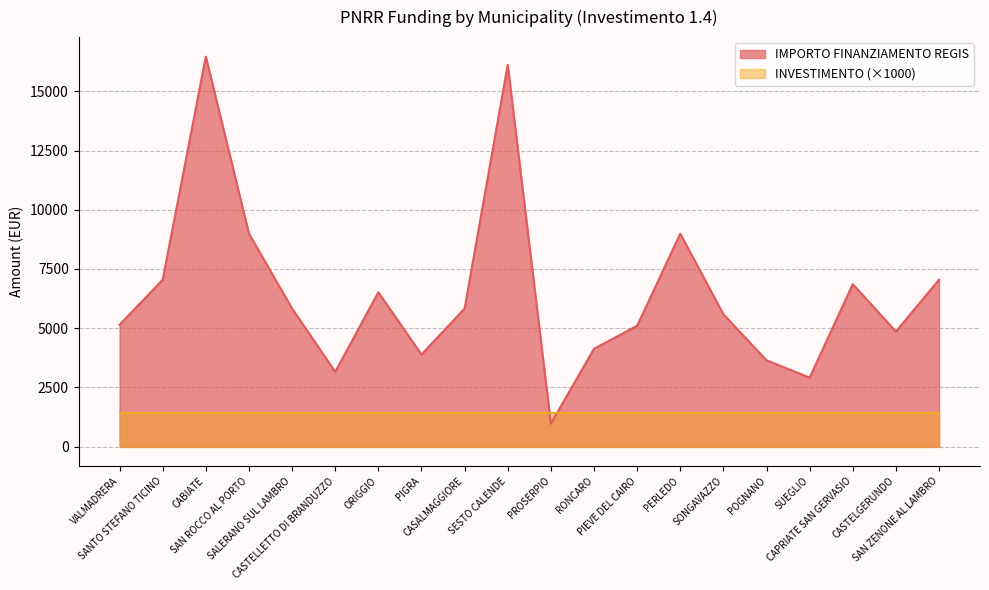

Reading left to right, transcribe all the data shown in this chart.

VALMADRERA=5145	SANTO STEFANO TICINO=7047	CABIATE=16464	SAN ROCCO AL PORTO=8991	SALERANO SUL LAMBRO=5832	CASTELLETTO DI BRANDUZZO=3159	ORIGGIO=6517	PIGRA=3888	CASALMAGGIORE=5831	SESTO CALENDE=16121	PROSERPIO=972	RONCARO=4131	PIEVE DEL CAIRO=5103	PERLEDO=8991	SONGAVAZZO=5589	POGNANO=3645	SUEGLIO=2916	CAPRIATE SAN GERVASIO=6860	CASTELGERUNDO=4860	SAN ZENONE AL LAMBRO=7047